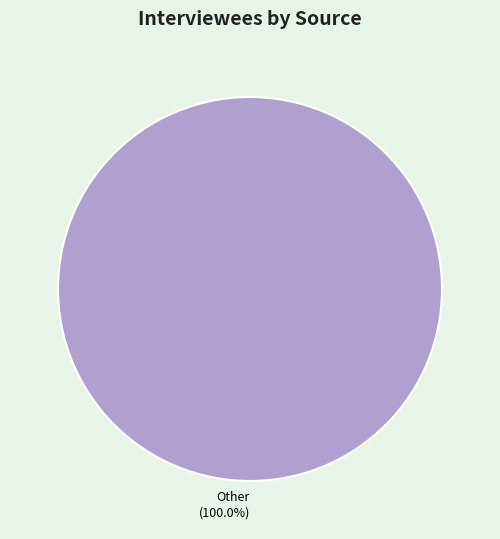

Which category accounts for the majority?

Other